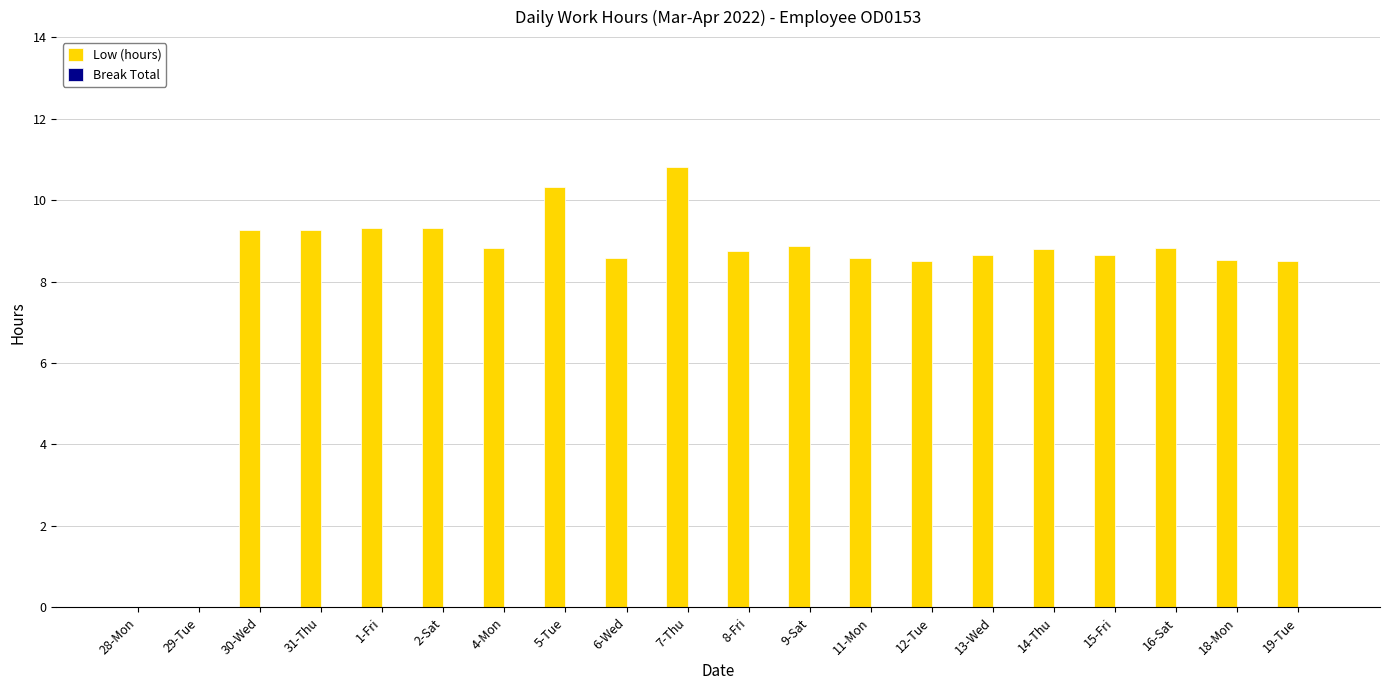

The value at 4-Mon is 14.7. True or false?

False